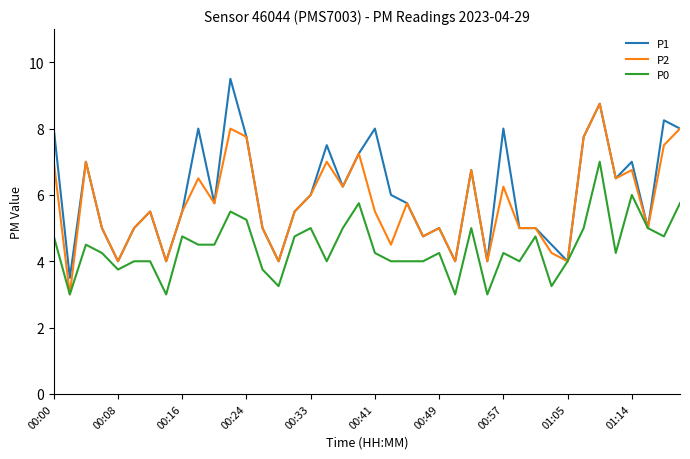

Which series has the widest spread of values?

P1